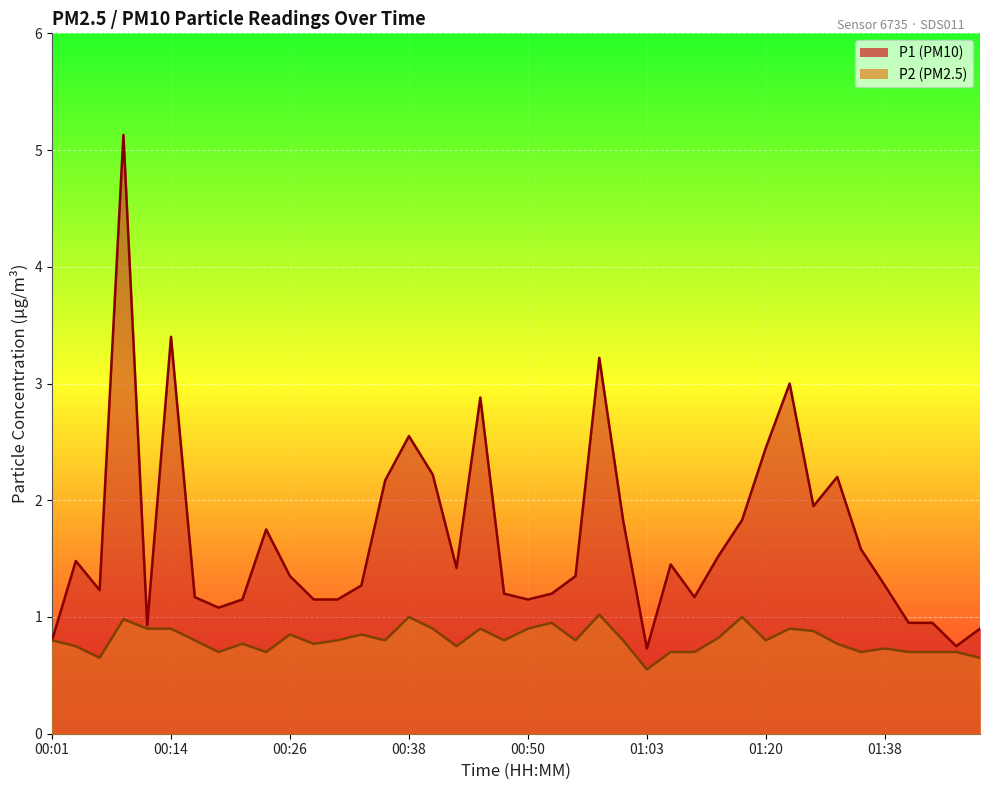

What is the average value of the P1 series?

1.7